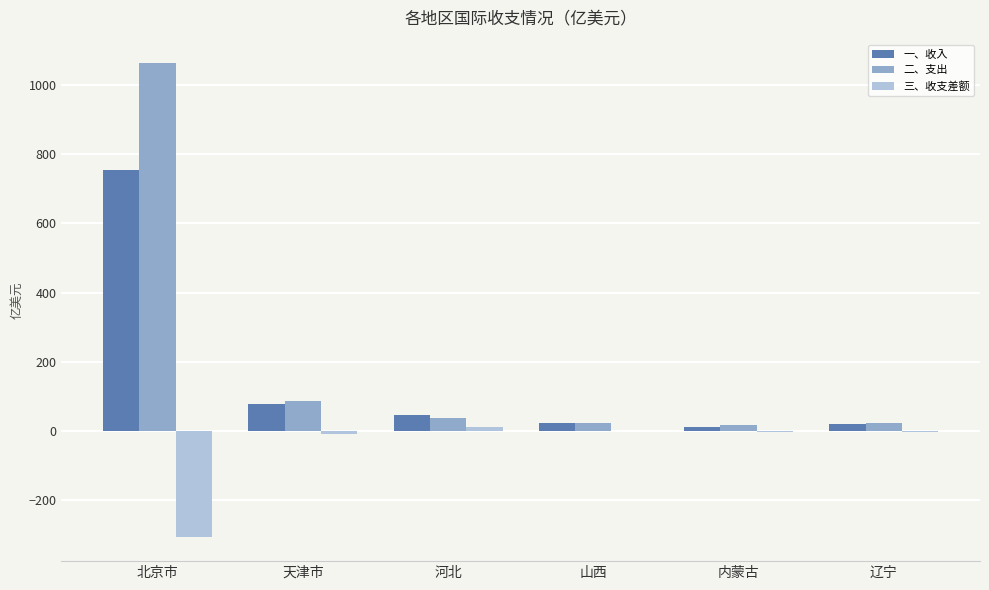

What is the sum of all 二、支出 values?

1252.8